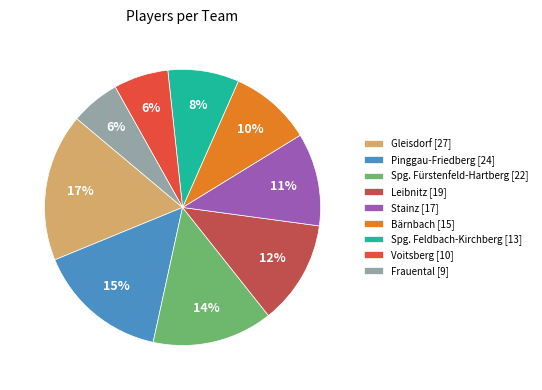

How many slices are in this pie chart?

9